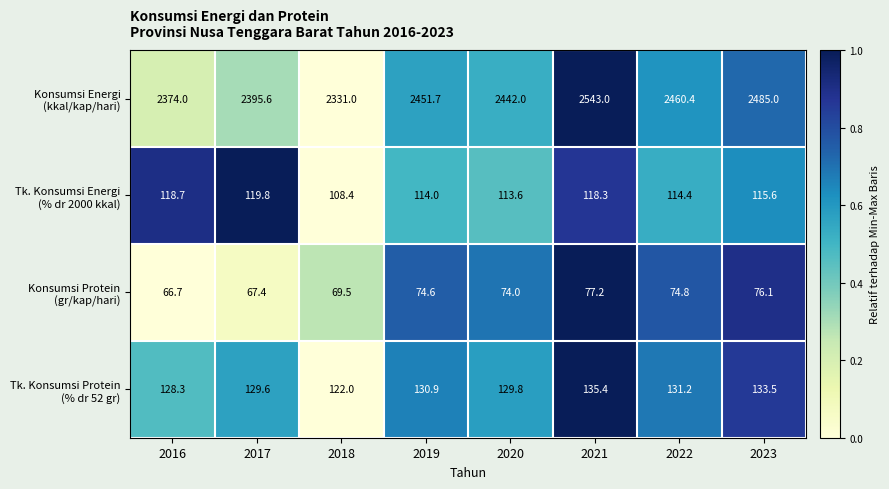

What is the minimum value shown in the chart?

66.7